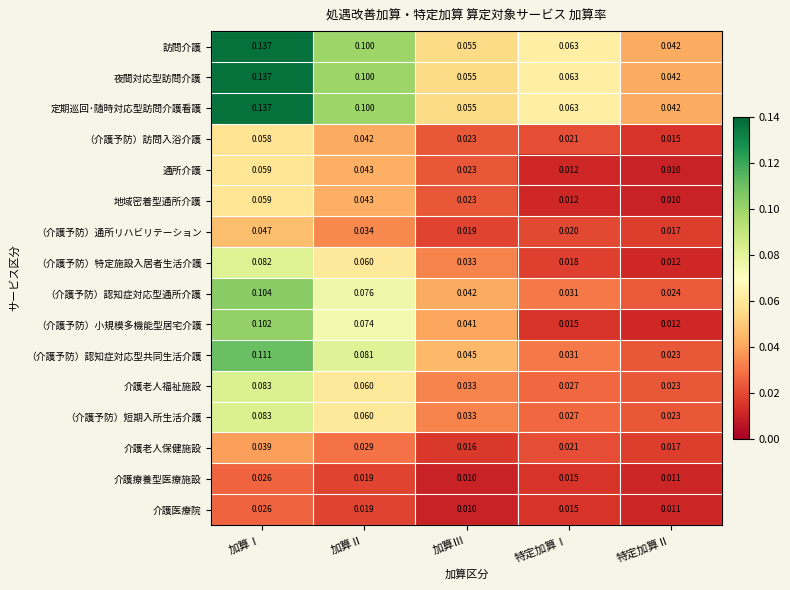

Is the value of （介護予防）訪問入浴介護 at 加算Ⅰ greater than the value of 通所介護 at 加算Ⅱ?

Yes